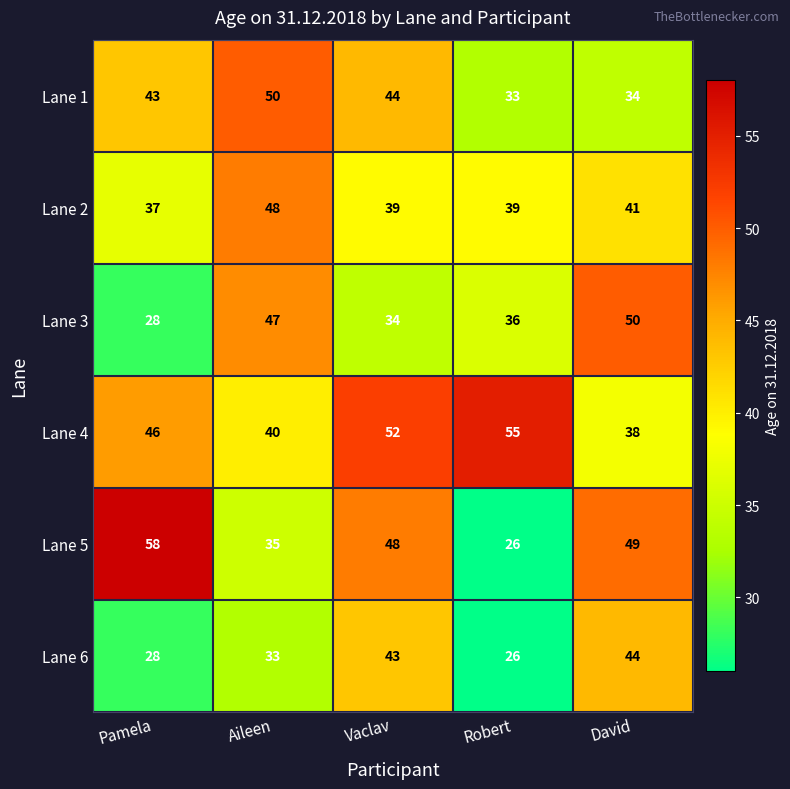

Between Pamela and Aileen, which series saw the biggest shift?

Lane 5